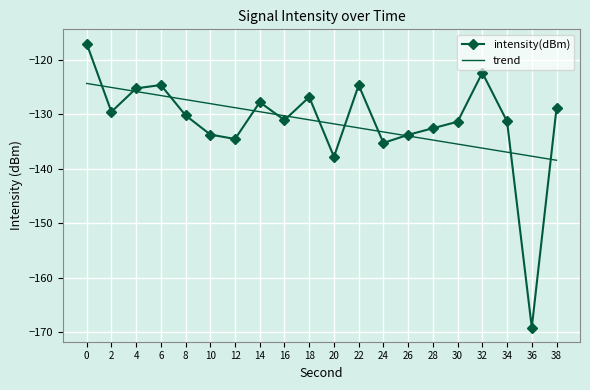

Count the number of categories in the chart.

20